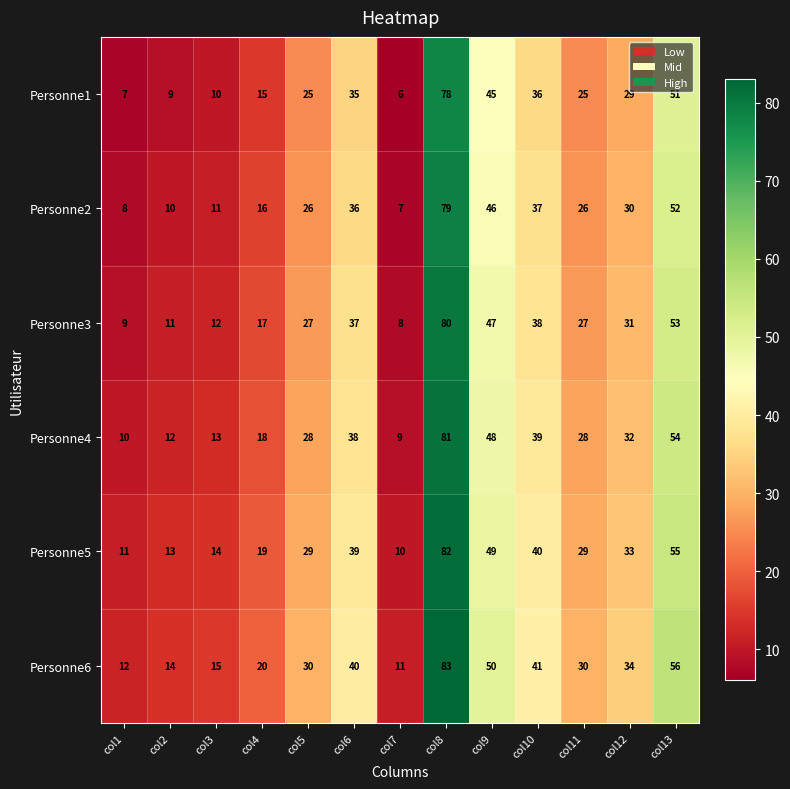

Read the Personne4 value at col9, to the nearest 10.

50